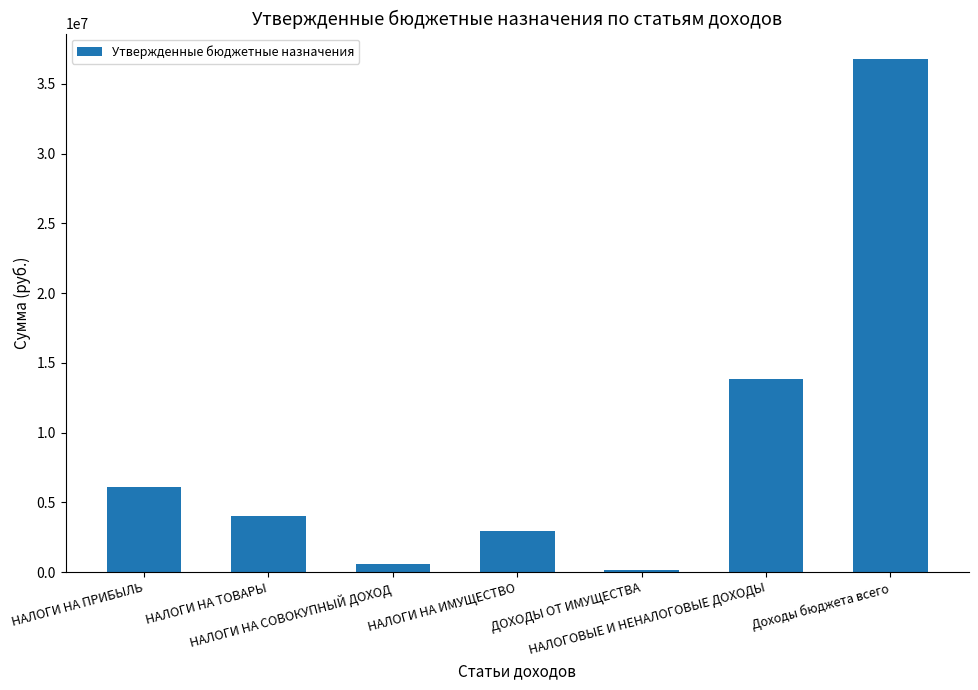

Count the number of data series in this chart.

1